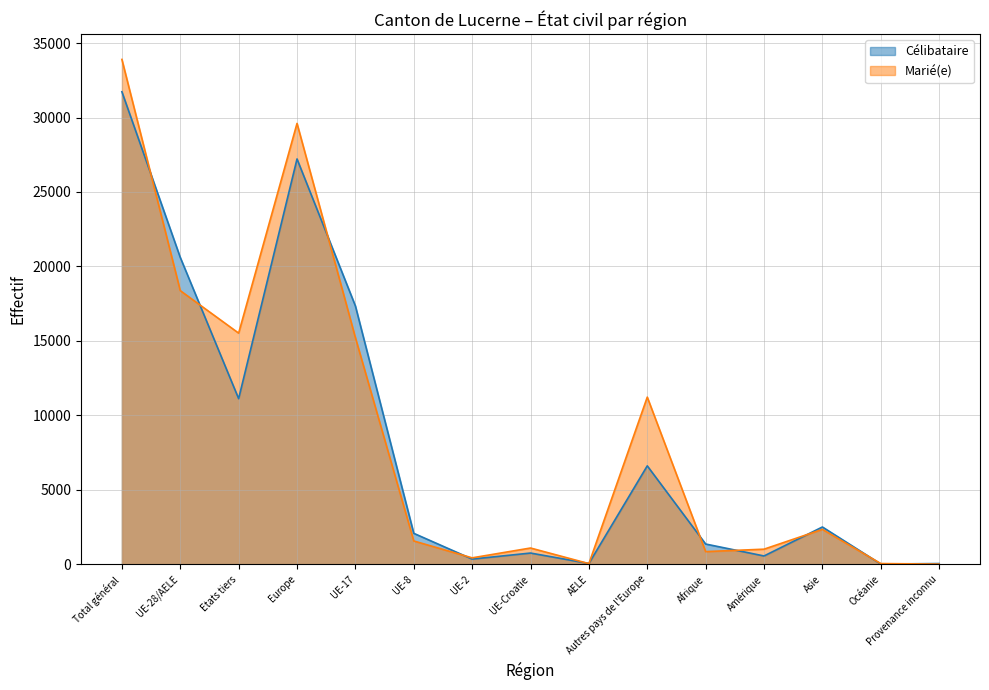

What is the maximum value for Marié(e)?

33901